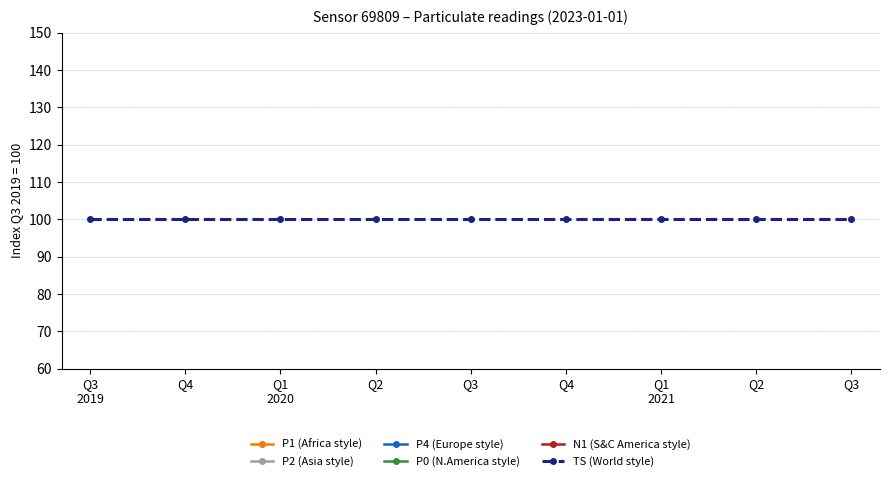

Reading left to right, transcribe all the data shown in this chart.

P1 (Africa style): 0	0	0	0	0	0	0	0	0
P2 (Asia style): 0	0	0	0	0	0	0	0	0
P4 (Europe style): 0	0	0	0	0	0	0	0	0
P0 (N.America style): 0	0	0	0	0	0	0	0	0
N1 (S&C America style): 0	0	0	0	0	0	0	0	0
TS (World style): 100	100	100	100	100	100	100	100	100